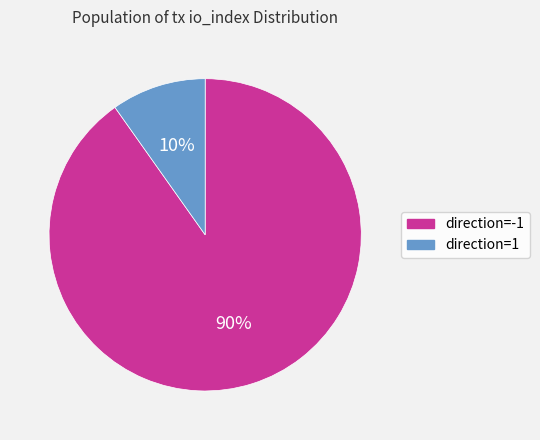

To the nearest percent, what is the difference between the direction=1 and direction=-1 slice percentages?

80%